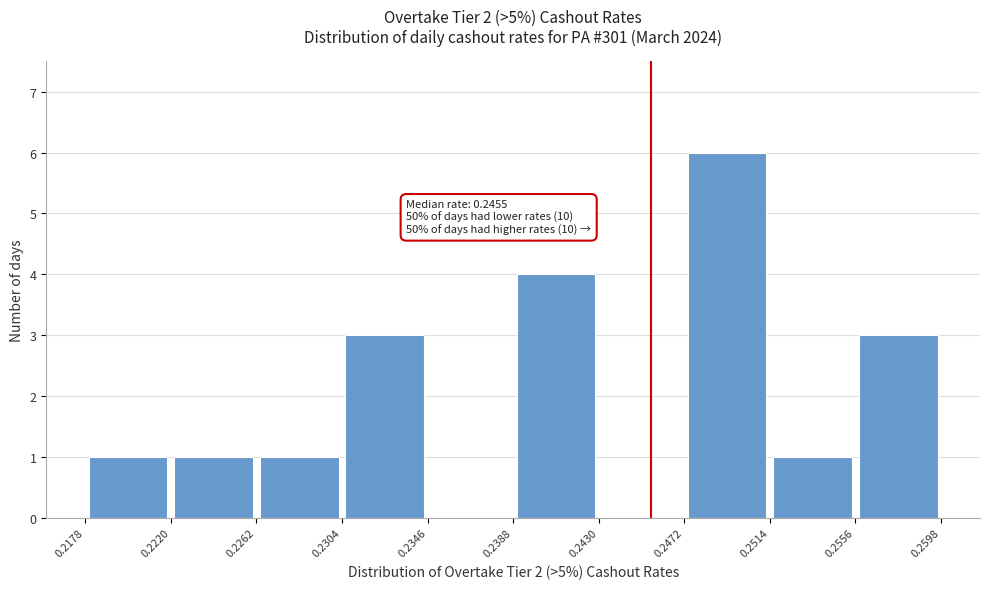

Over which range of the x-axis is the bar tallest?

0.2472 to 0.2514